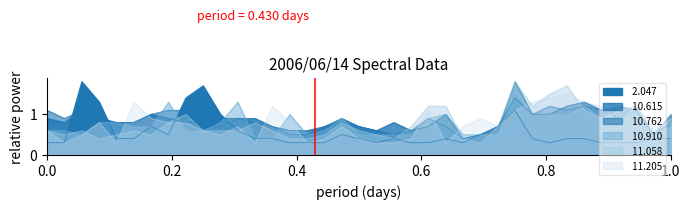

How many lines are shown in the chart?

6